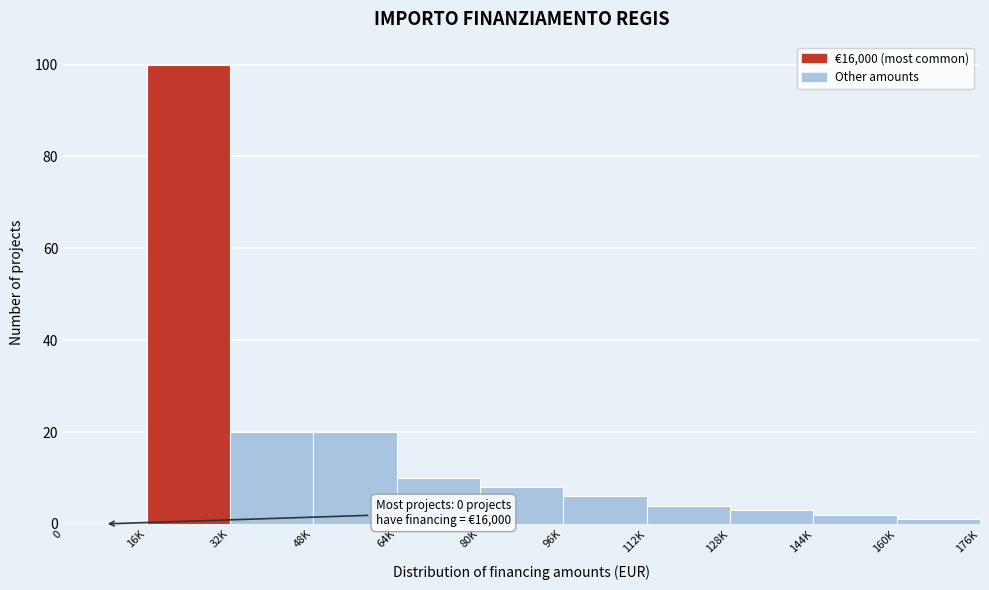

Reading right to left, what are all the values shown in this chart?

160K=1	144K=2	128K=3	112K=4	96K=6	80K=8	64K=10	48K=20	32K=20	16K=100	0=0